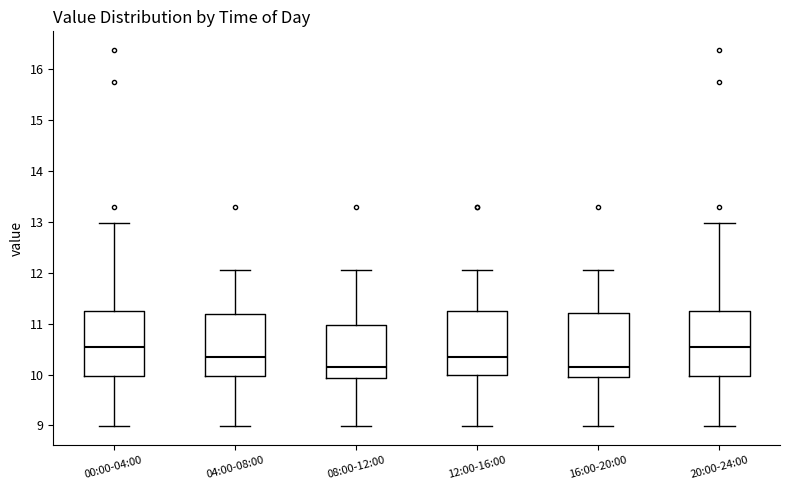

Reading left to right, transcribe this box plot: for each box, give where its median line is, the range the box spans, and where its two whiskers end, as read against the y-axis. The values are not printed on the chart, so give them approximately, as read against the axis.

00:00-04:00: median 10.5, box 10.0 to 11.3, whiskers 9.0 to 13.0
04:00-08:00: median 10.4, box 10.0 to 11.2, whiskers 9.0 to 12.1
08:00-12:00: median 10.2, box 9.9 to 11.0, whiskers 9.0 to 12.1
12:00-16:00: median 10.4, box 10.0 to 11.3, whiskers 9.0 to 12.1
16:00-20:00: median 10.1, box 9.9 to 11.2, whiskers 9.0 to 12.1
20:00-24:00: median 10.5, box 10.0 to 11.3, whiskers 9.0 to 13.0